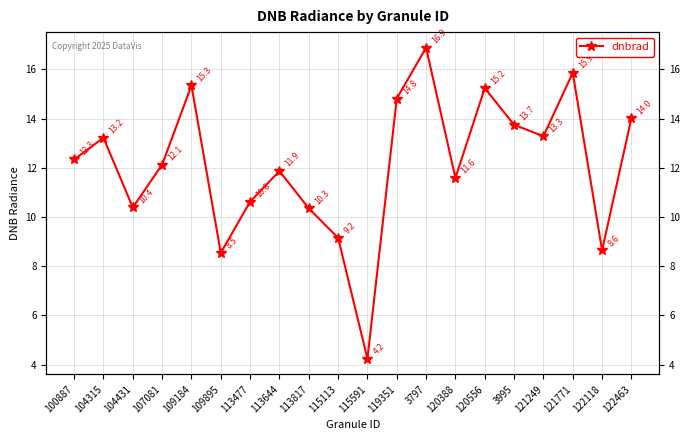

What is the difference between the second highest and second lowest values?

7.3